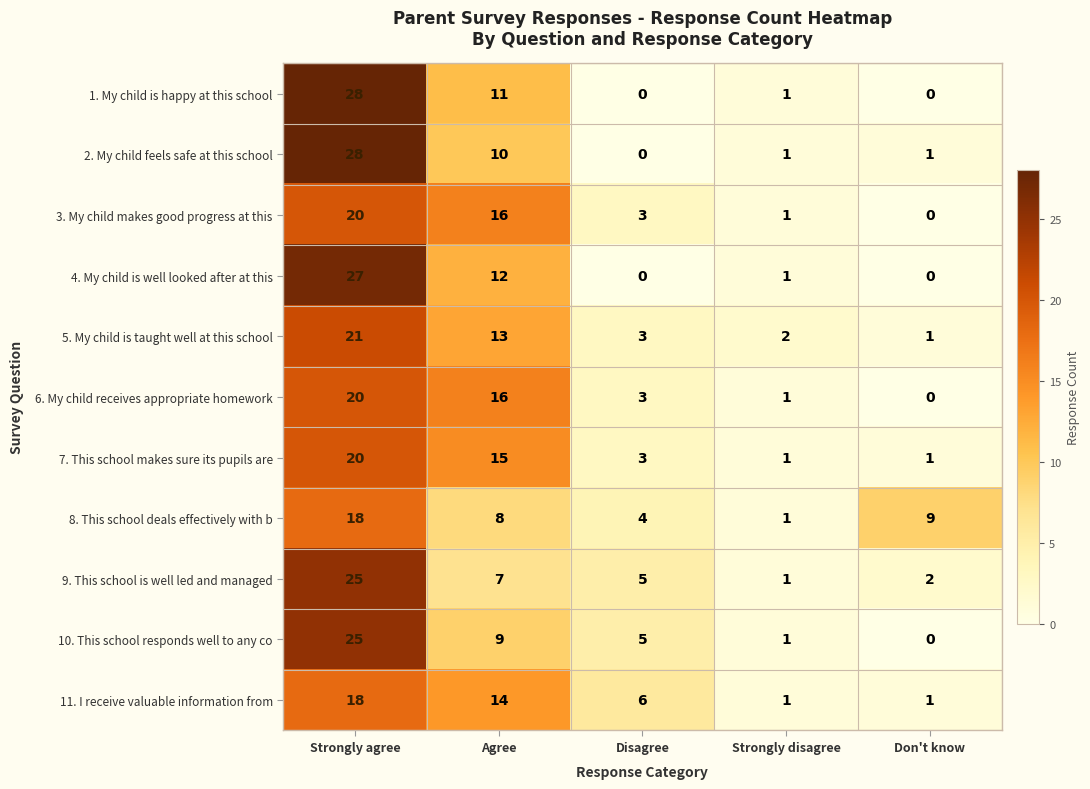

List the labels in order of 8. This school deals effectively with b value, largest first.

Strongly agree, Don't know, Agree, Disagree, Strongly disagree